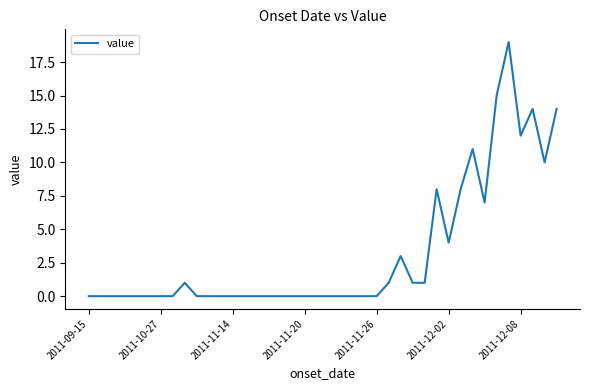

What is the difference between the maximum and minimum values?

19